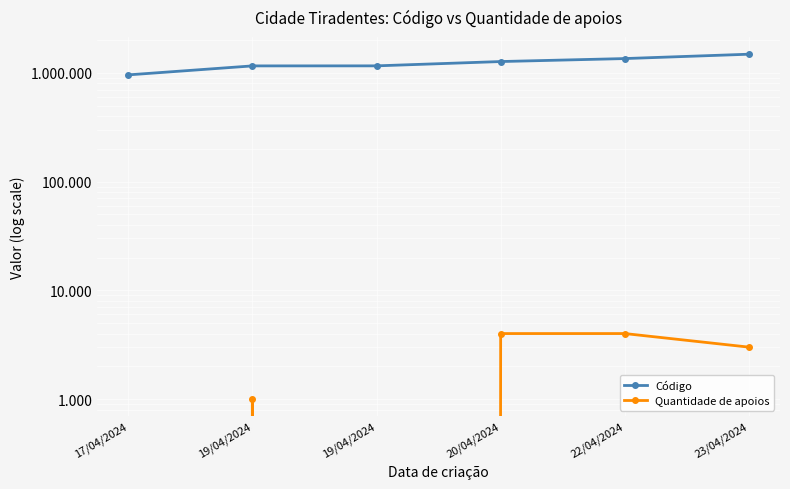

How many positive values does the Quantidade de apoios series have?

4